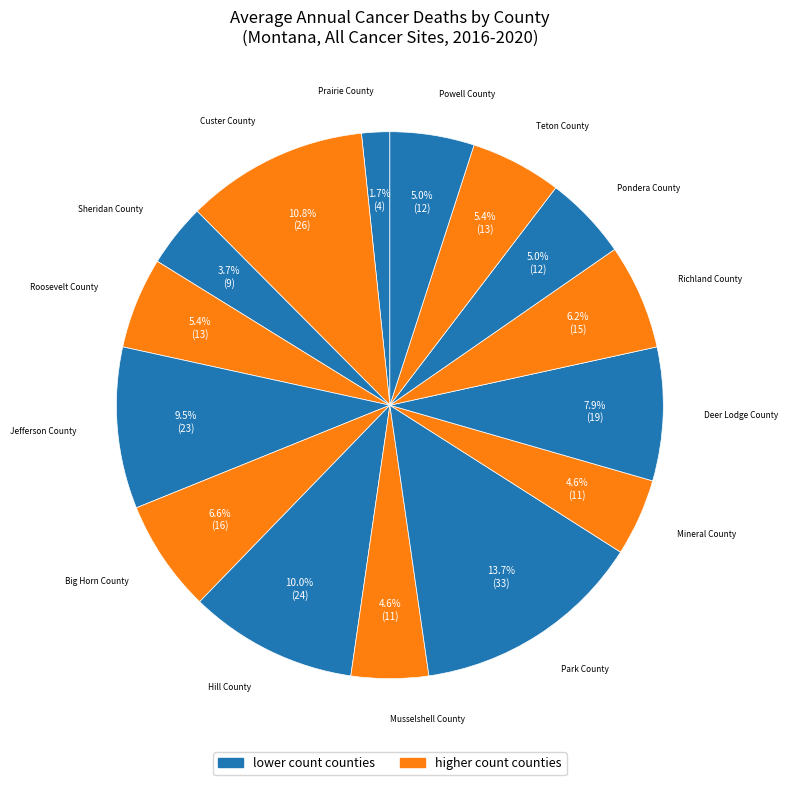

How many slices are in this pie chart?

15